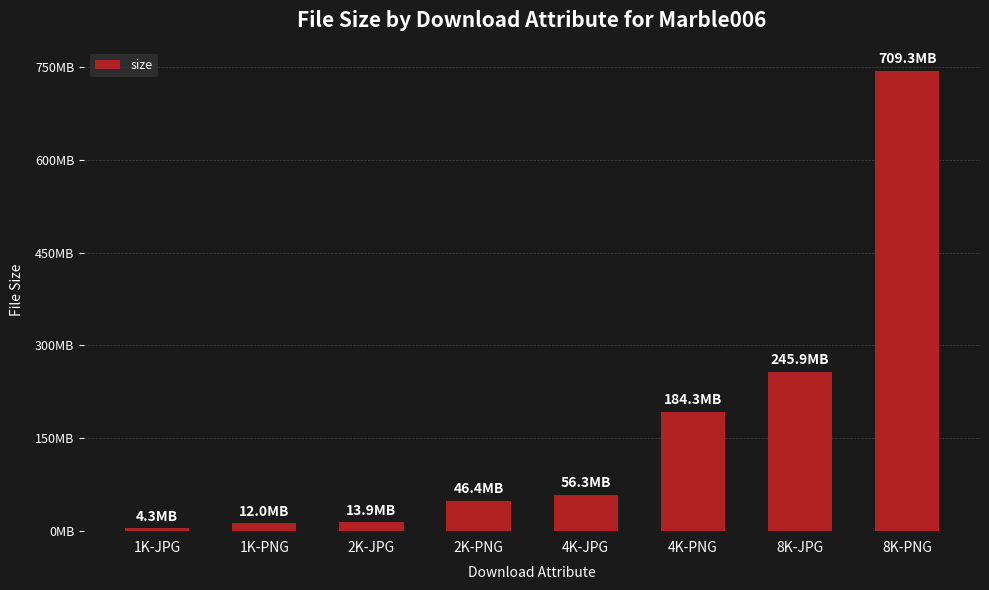

Are the bars horizontal?

No